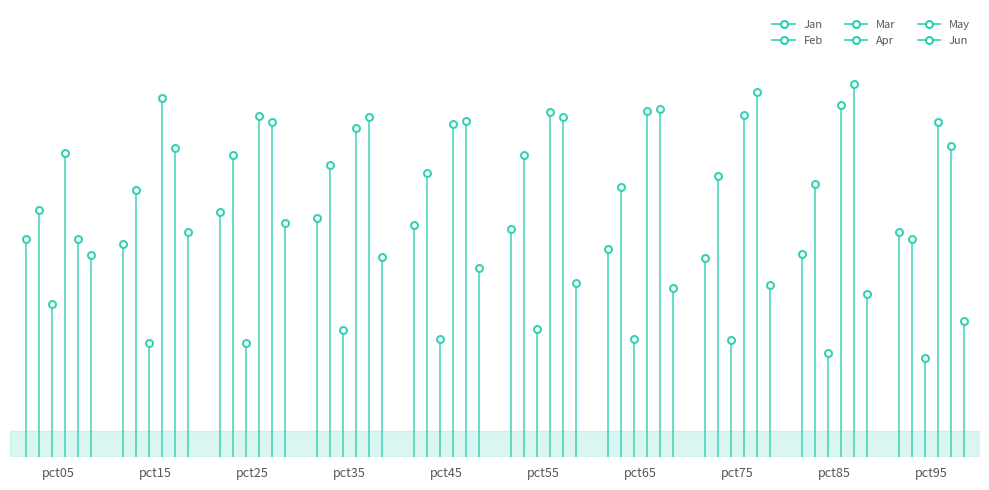

Which series has the largest range (max minus min)?

May